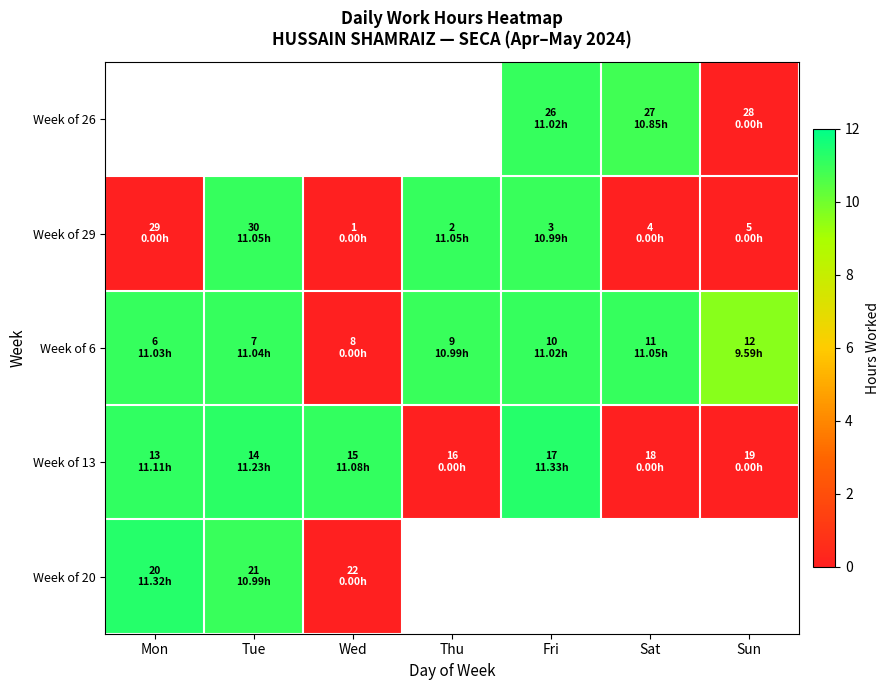

What is the maximum value for Week of 20?

11.3